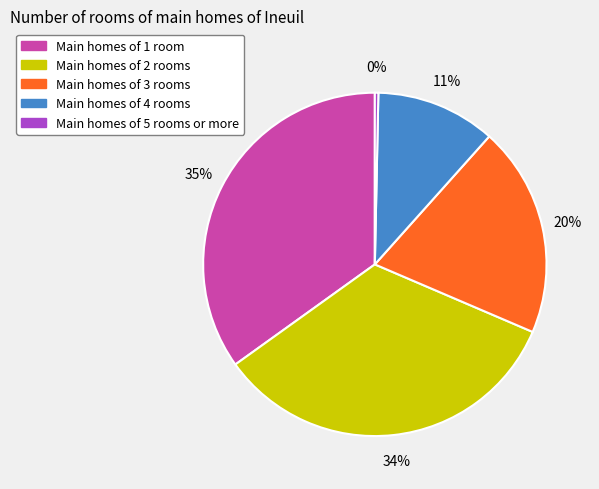

True or false: Main homes of 4 rooms accounts for 11% of the total.

True